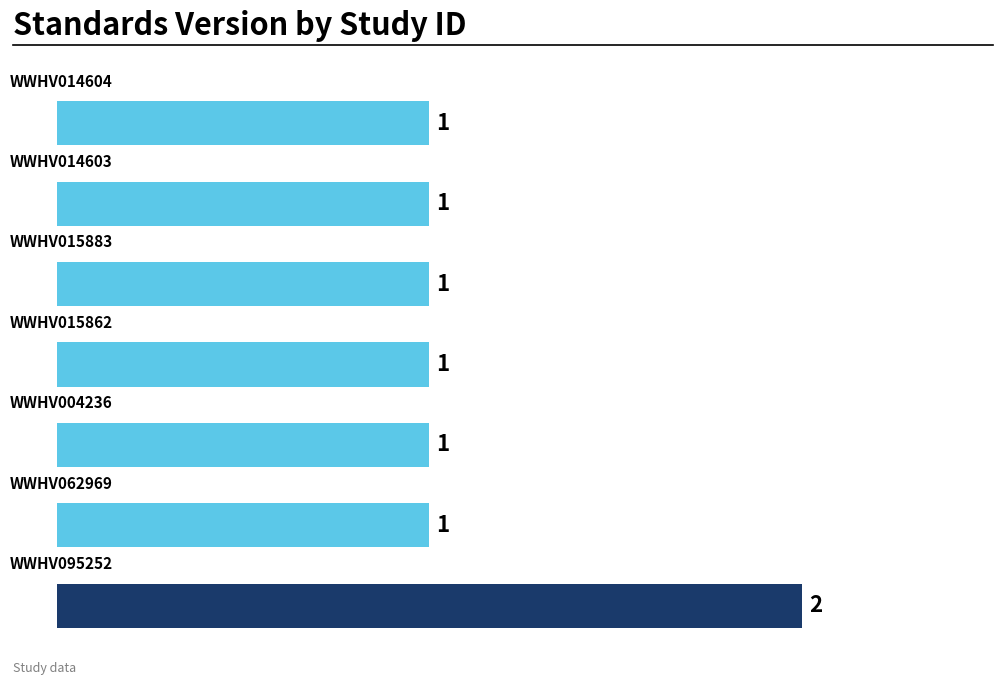

Reading bottom to top, list all the values displayed in this chart.

2	1	1	1	1	1	1